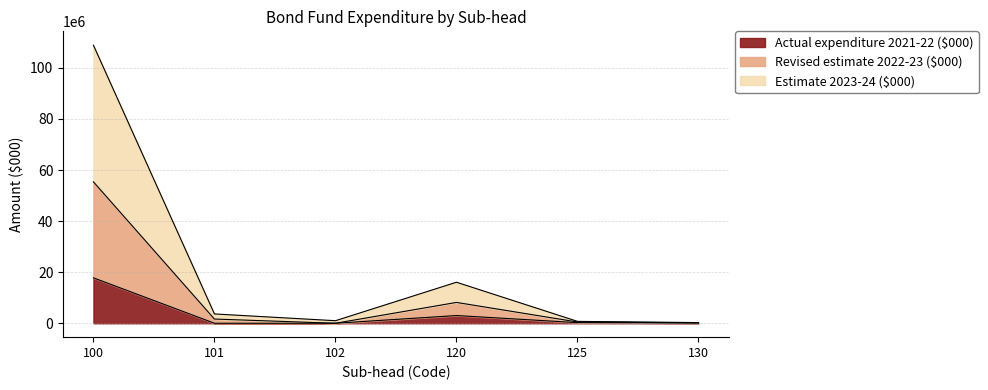

At which category is the sum across all series the highest?

100